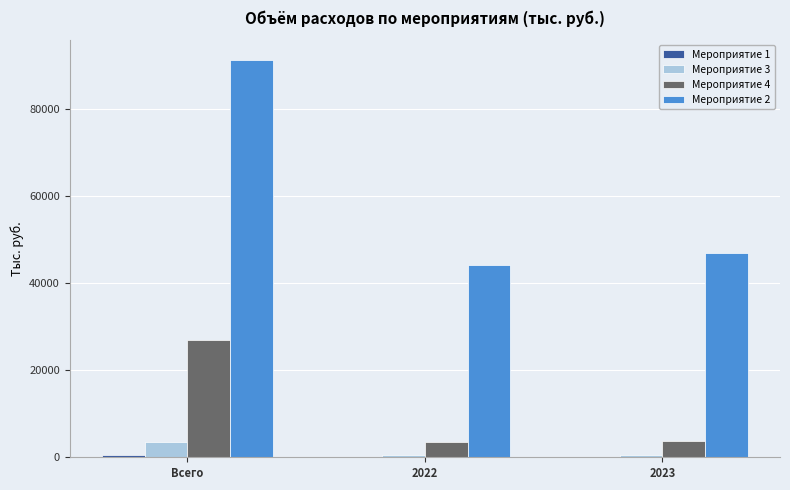

Which label corresponds to the largest value in the chart?

Всего